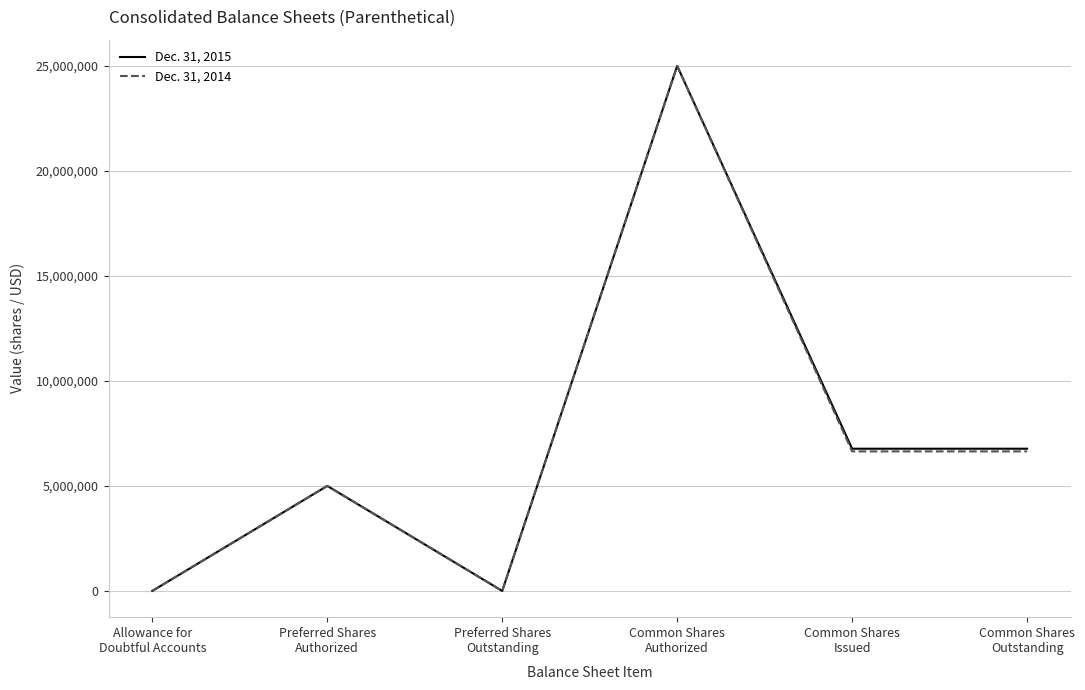

List the series in order of their overall mean, lowest first.

Dec. 31, 2014, Dec. 31, 2015